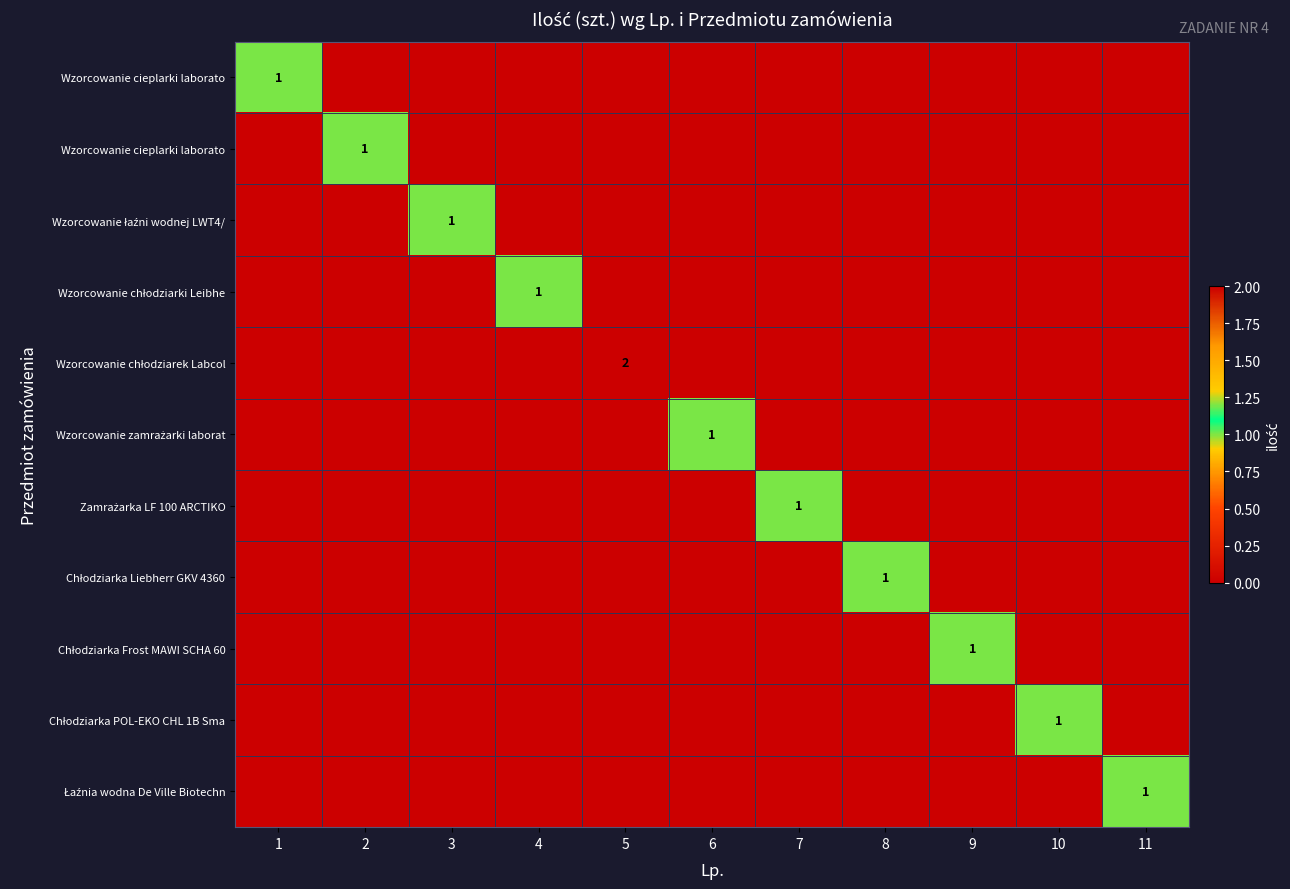

What is the greatest value displayed?

2